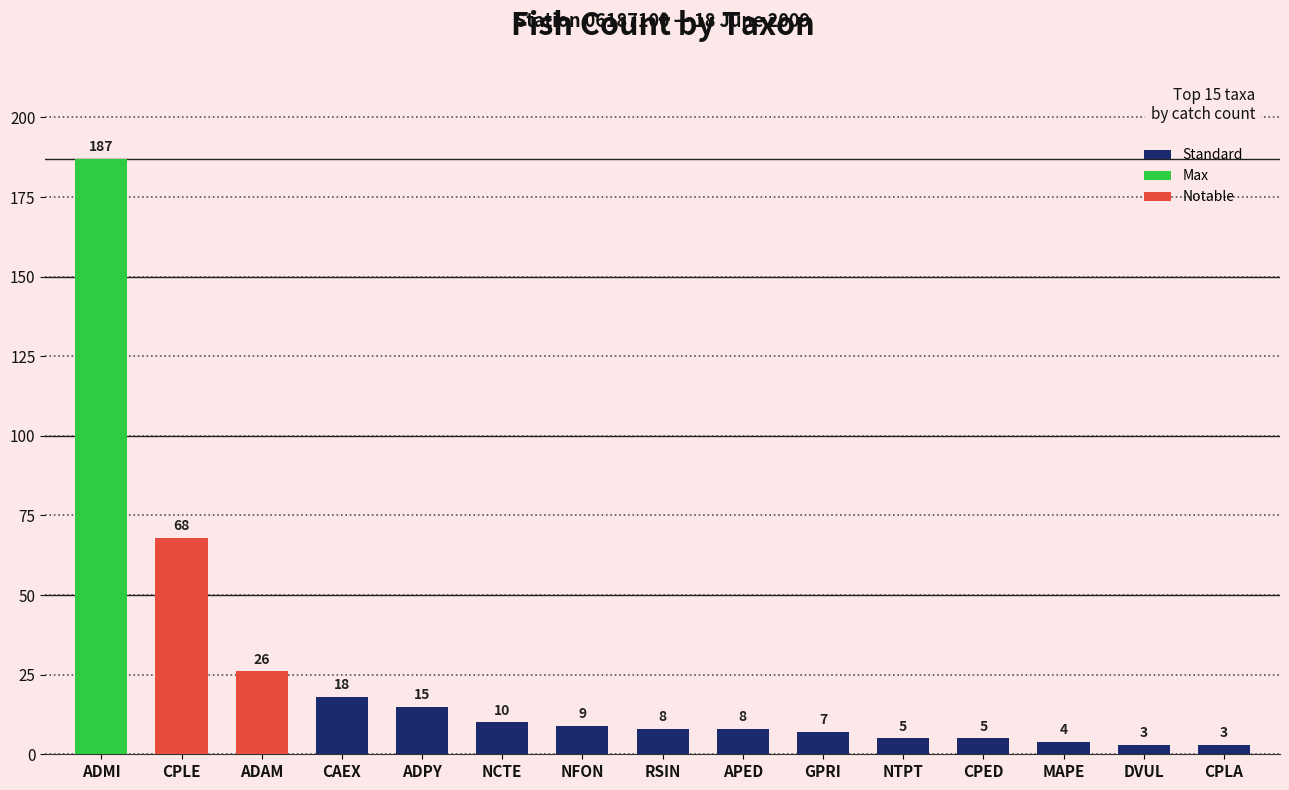

What is the label of the 13th bar from the right?

ADAM